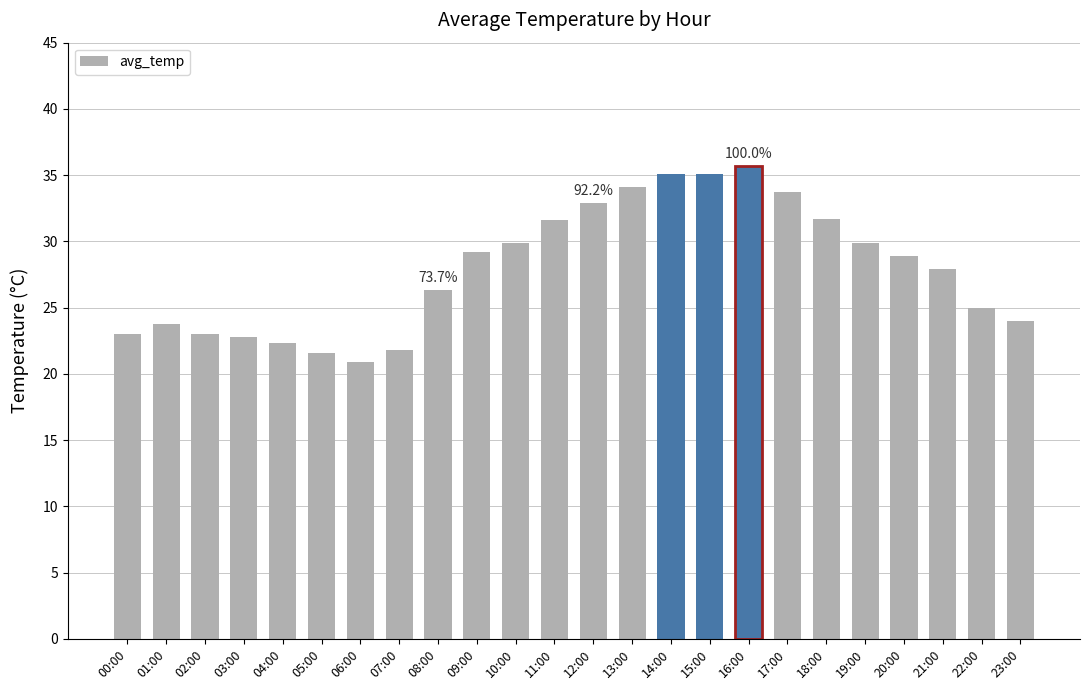

Reading right to left, extract all data points from this chart.

23:00=24.0	22:00=25.0	21:00=27.9	20:00=28.9	19:00=29.9	18:00=31.7	17:00=33.7	16:00=35.7	15:00=35.1	14:00=35.1	13:00=34.1	12:00=32.9	11:00=31.6	10:00=29.9	09:00=29.2	08:00=26.3	07:00=21.8	06:00=20.9	05:00=21.6	04:00=22.3	03:00=22.8	02:00=23.0	01:00=23.8	00:00=23.0